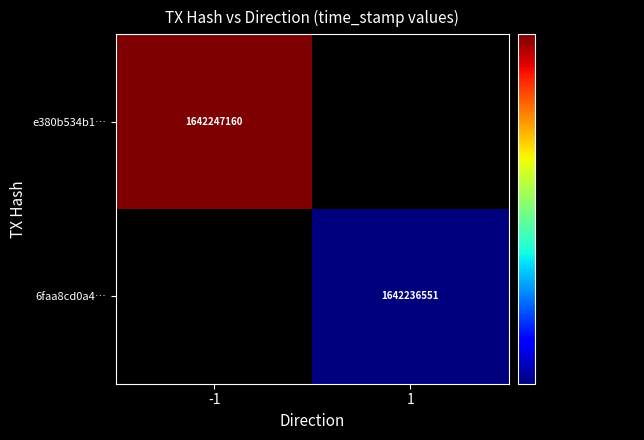

True or false: e380b534b1… has a value of 2137625665 at -1.

False